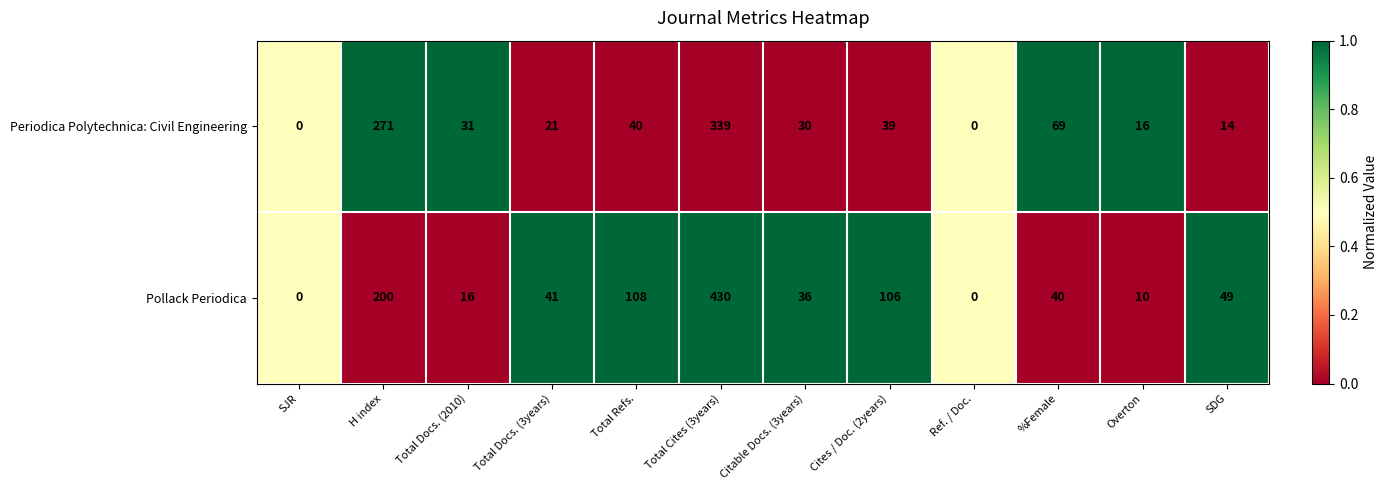

At Total Cites (3years), list the series in order from largest to smallest.

Pollack Periodica, Periodica Polytechnica: Civil Engineering